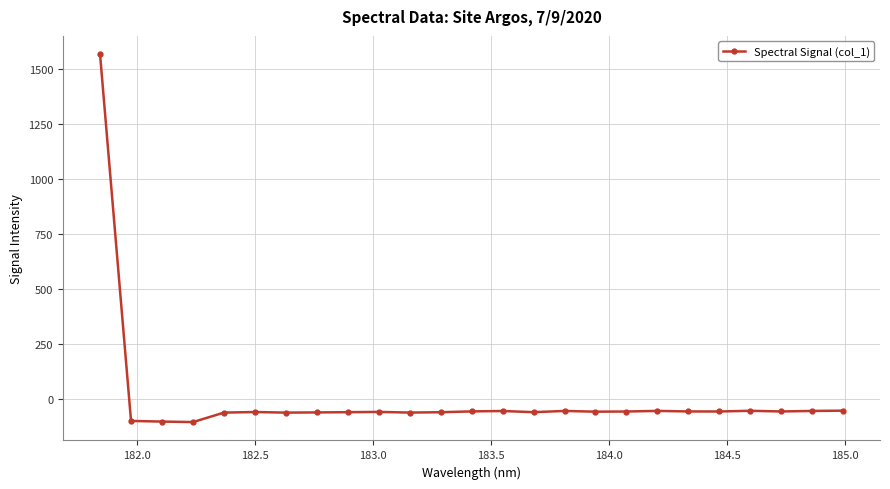

What is the average value?

4.0